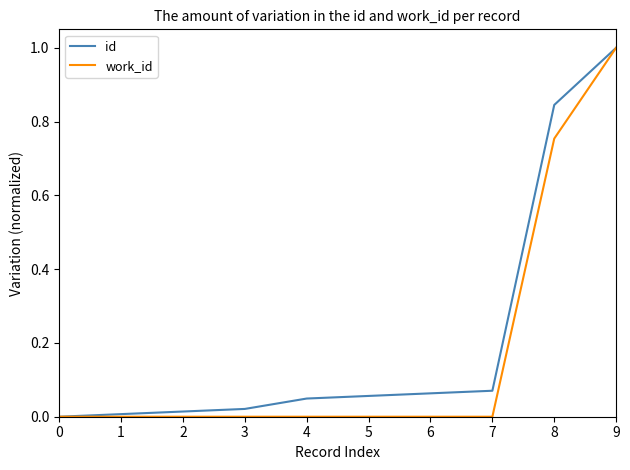

What are all the series names shown in the legend?

id, work_id